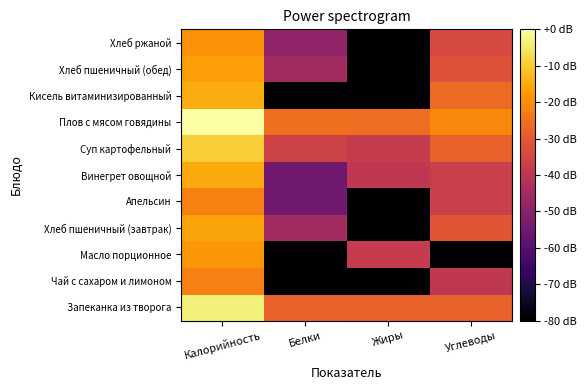

Reading left to right, what are all the values shown in this chart?

Запеканка из творога: Калорийность=-3.6	Белки=-27.9	Жиры=-28.3	Углеводы=-28.3
Чай с сахаром и лимоном: Калорийность=-22.5	Белки=-80.0	Жиры=-80.0	Углеводы=-39.2
Масло порционное: Калорийность=-18.3	Белки=-80.0	Жиры=-37.8	Углеводы=-80.0
Хлеб пшеничный (завтрак): Калорийность=-16.2	Белки=-45.2	Жиры=-80.0	Углеводы=-30.6
Апельсин: Калорийность=-22.1	Белки=-54.7	Жиры=-80.0	Углеводы=-36.7
Винегрет овощной: Калорийность=-15.3	Белки=-54.7	Жиры=-39.2	Углеводы=-36.7
Суп картофельный: Калорийность=-9.4	Белки=-35.6	Жиры=-37.8	Углеводы=-28.3
Плов с мясом говядины: Калорийность=0.0	Белки=-25.5	Жиры=-25.8	Углеводы=-20.7
Кисель витаминизированный: Калорийность=-14.9	Белки=-80.0	Жиры=-80.0	Углеводы=-26.4
Хлеб пшеничный (обед): Калорийность=-17.1	Белки=-45.2	Жиры=-80.0	Углеводы=-31.8
Хлеб ржаной: Калорийность=-19.3	Белки=-48.7	Жиры=-80.0	Углеводы=-33.9